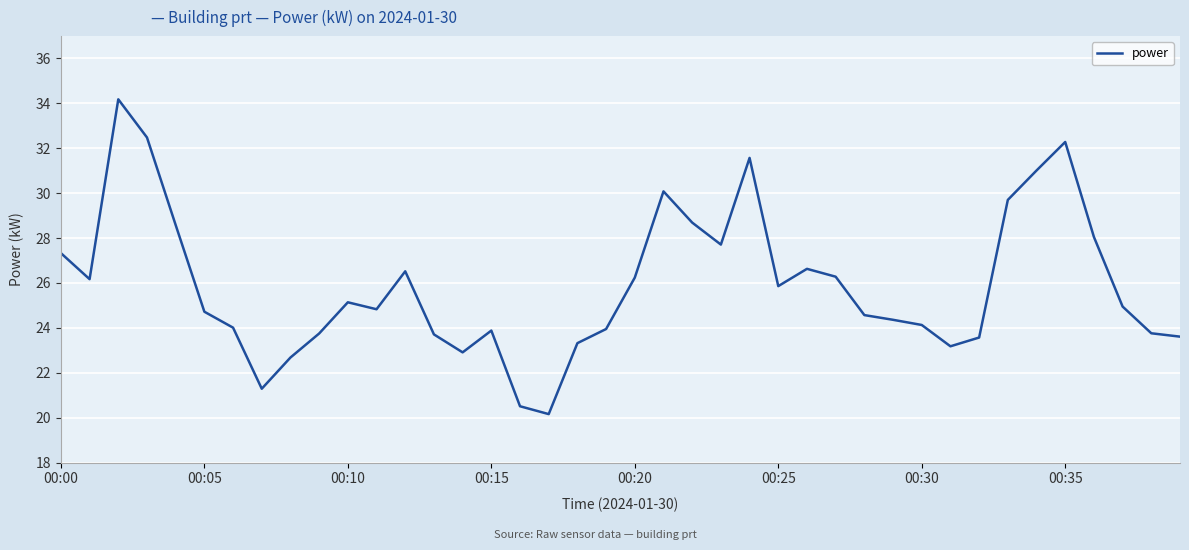

What is the smallest value displayed?

20.2